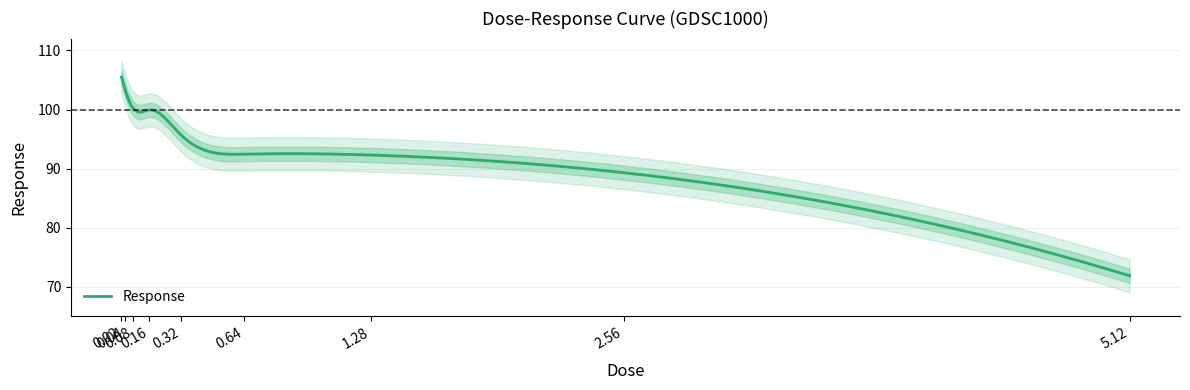

Rank the categories by value from highest to lowest.

0.02, 0.04, 0.08, 0.16, 0.32, 0.64, 1.28, 2.56, 5.12